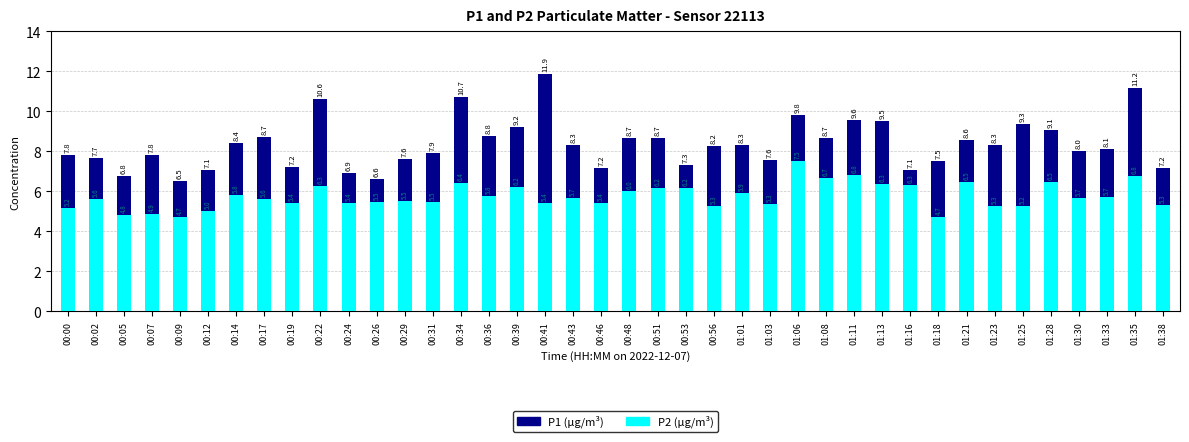

Reading left to right, list all the values displayed in this chart.

P1 (µg/m³): 00:00=7.8	00:02=7.7	00:05=6.8	00:07=7.8	00:09=6.5	00:12=7.1	00:14=8.4	00:17=8.7	00:19=7.2	00:22=10.6	00:24=6.9	00:26=6.6	00:29=7.6	00:31=7.9	00:34=10.7	00:36=8.8	00:39=9.2	00:41=11.9	00:43=8.3	00:46=7.2	00:48=8.7	00:51=8.7	00:53=7.3	00:56=8.2	01:01=8.3	01:03=7.6	01:06=9.8	01:08=8.7	01:11=9.6	01:13=9.5	01:16=7.1	01:18=7.5	01:21=8.6	01:23=8.3	01:25=9.3	01:28=9.1	01:30=8.0	01:33=8.1	01:35=11.2	01:38=7.2
P2 (µg/m³): 00:00=5.2	00:02=5.6	00:05=4.8	00:07=4.9	00:09=4.7	00:12=5.0	00:14=5.8	00:17=5.6	00:19=5.4	00:22=6.3	00:24=5.4	00:26=5.5	00:29=5.5	00:31=5.5	00:34=6.4	00:36=5.8	00:39=6.2	00:41=5.4	00:43=5.7	00:46=5.4	00:48=6.0	00:51=6.2	00:53=6.2	00:56=5.3	01:01=5.9	01:03=5.3	01:06=7.5	01:08=6.7	01:11=6.8	01:13=6.3	01:16=6.3	01:18=4.7	01:21=6.5	01:23=5.3	01:25=5.2	01:28=6.5	01:30=5.7	01:33=5.7	01:35=6.8	01:38=5.3